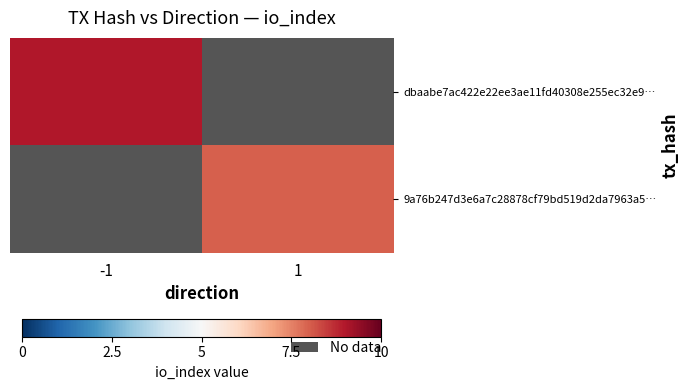

At which label is dbaabe7ac422e22ee3ae11fd40308e255ec32e9… closest to 9?

-1